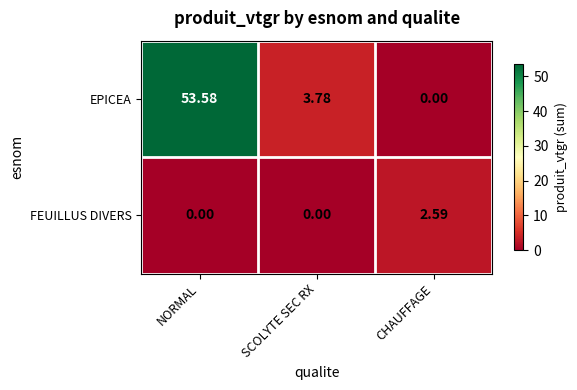

Which series changed the most between NORMAL and CHAUFFAGE?

EPICEA